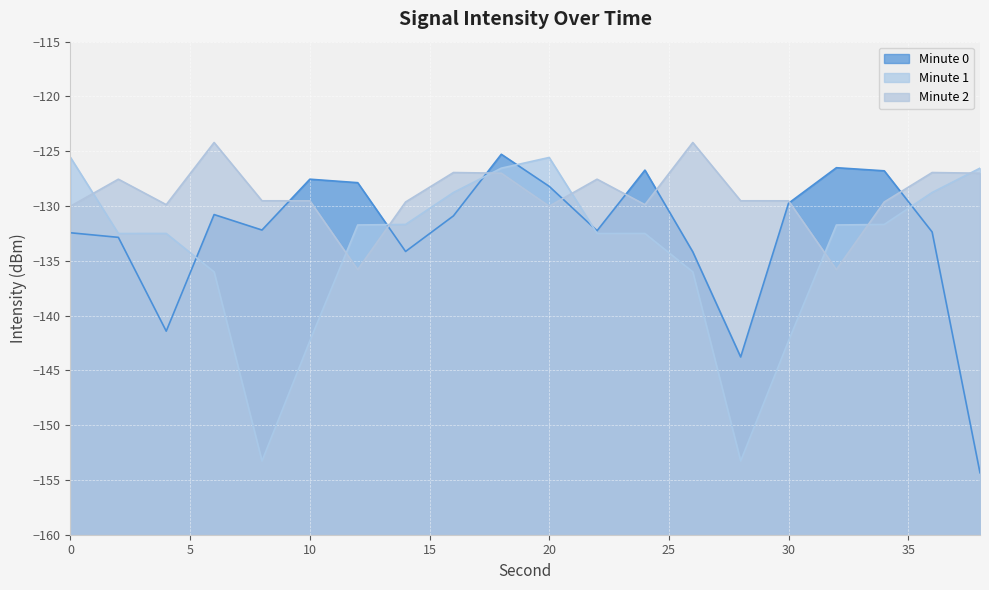

What is the lowest value of the Minute 0 series?

-154.3